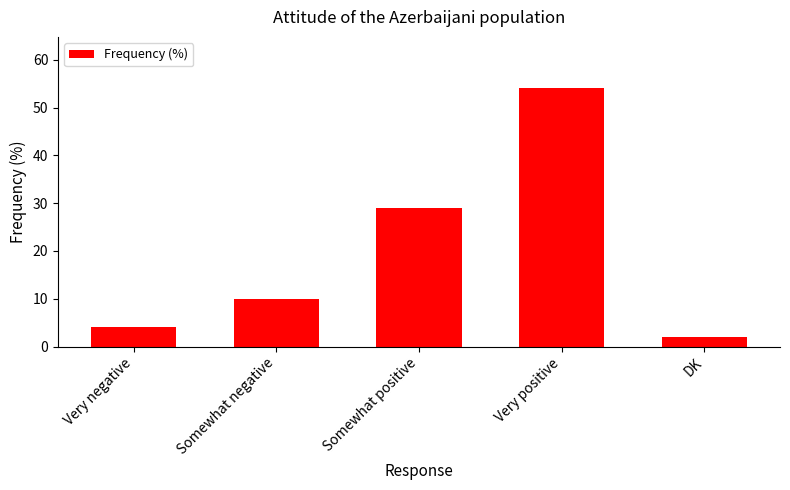

Rank the categories by value from lowest to highest.

DK, Very negative, Somewhat negative, Somewhat positive, Very positive